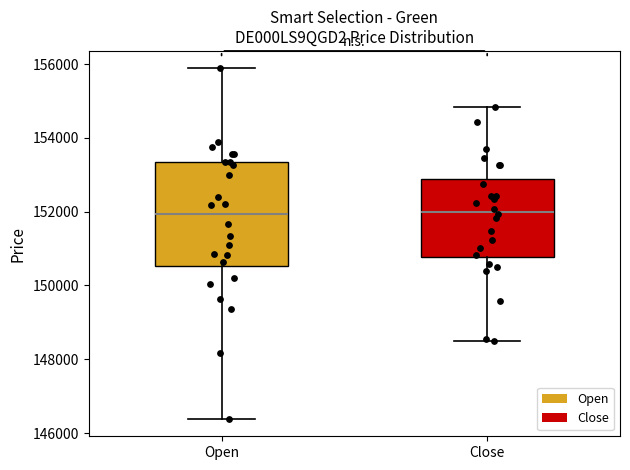

Which box is the tallest, from its lower edge to its upper edge?

Open